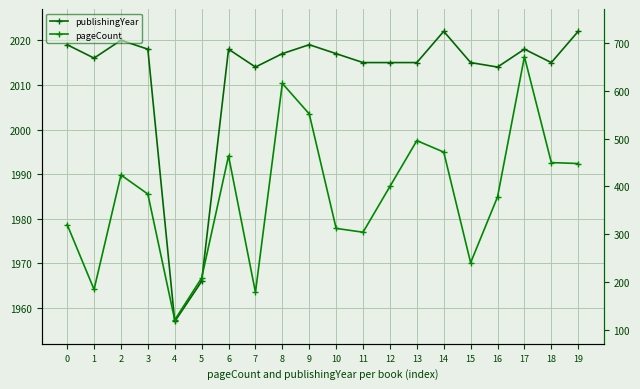

Which series has the largest range (max minus min)?

pageCount